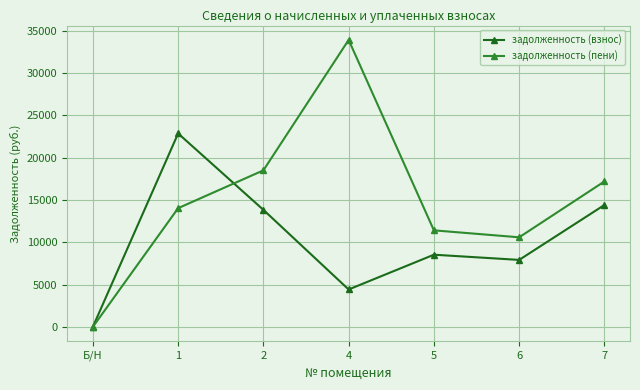

True or false: задолженность (взнос) has more than 1 points higher than both neighbors.

True